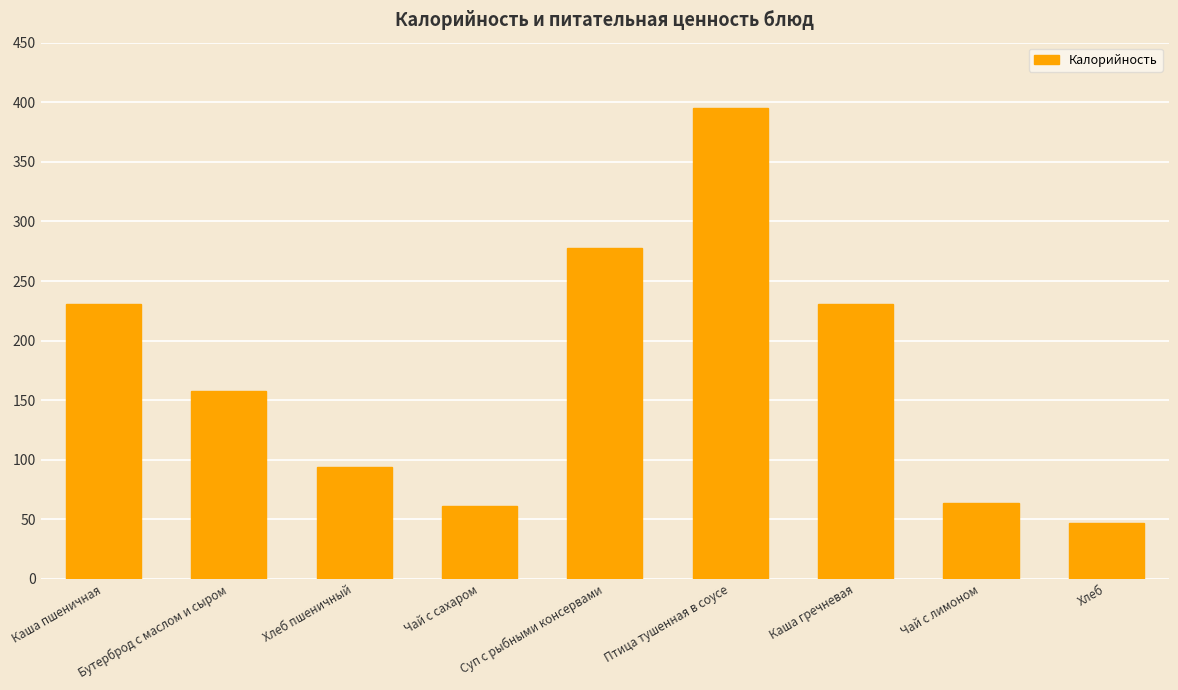

Is it true that the value at Птица тушенная в соусе is 395.4?

True